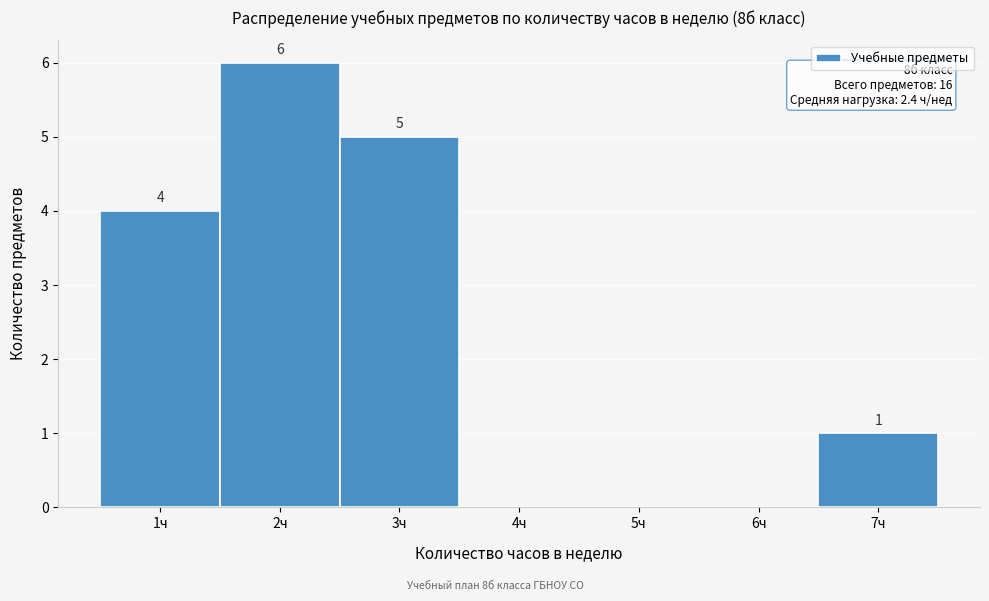

Over which range of the x-axis is the bar tallest?

1.5 to 2.5